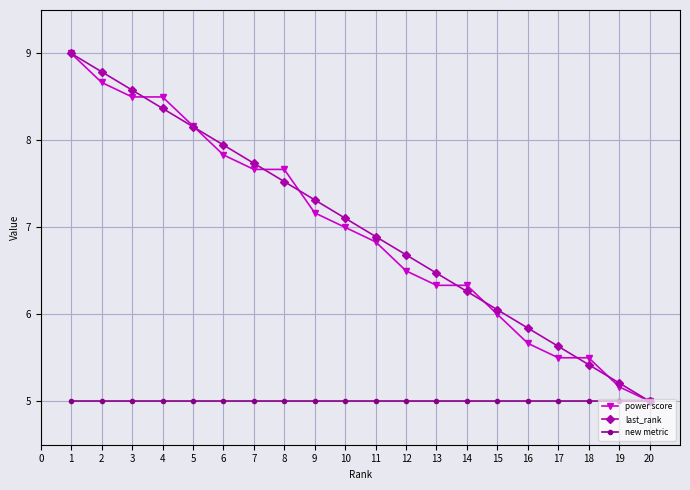

Between 1 and 12, which series saw the biggest shift?

power score